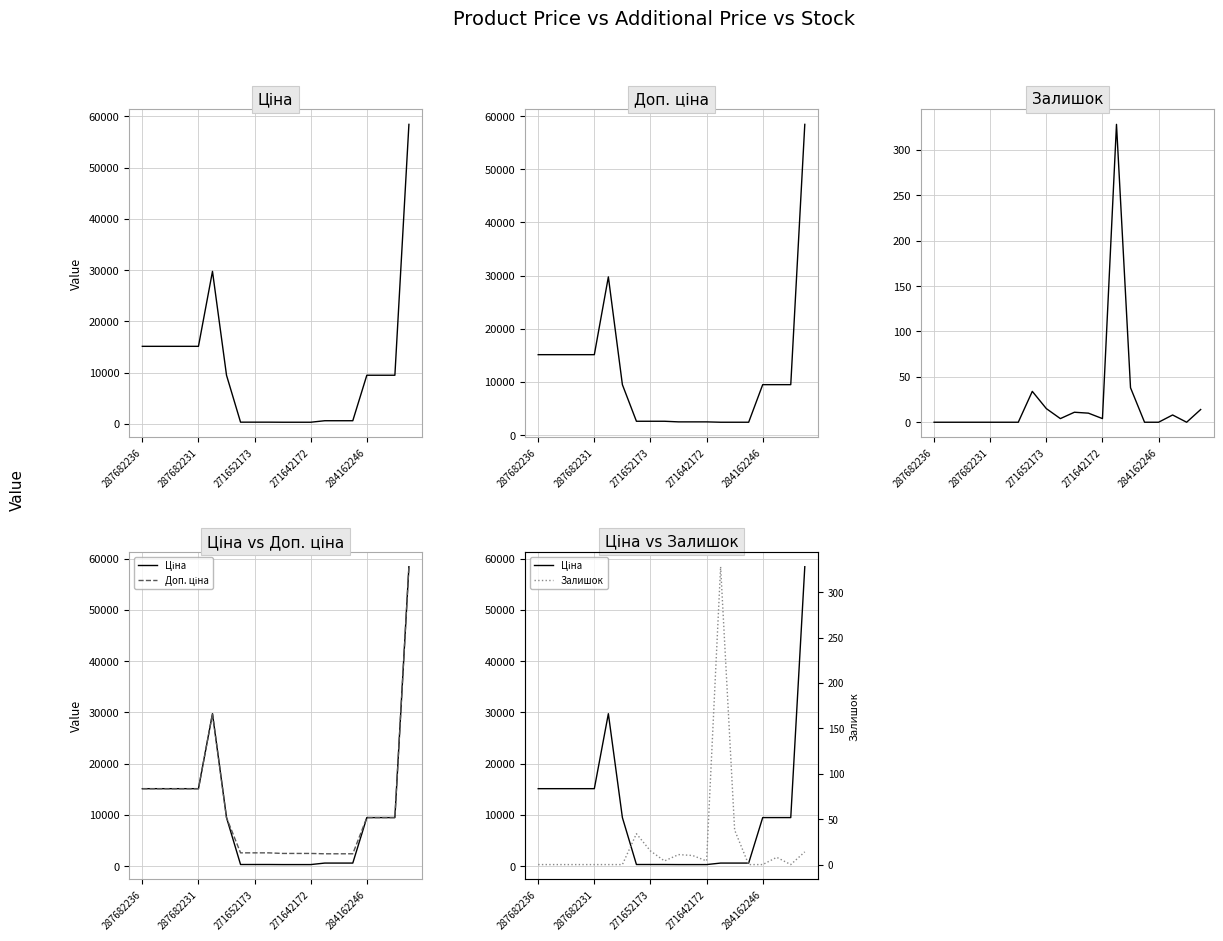

True or false: Ціна and Залишок cross at least once.

False